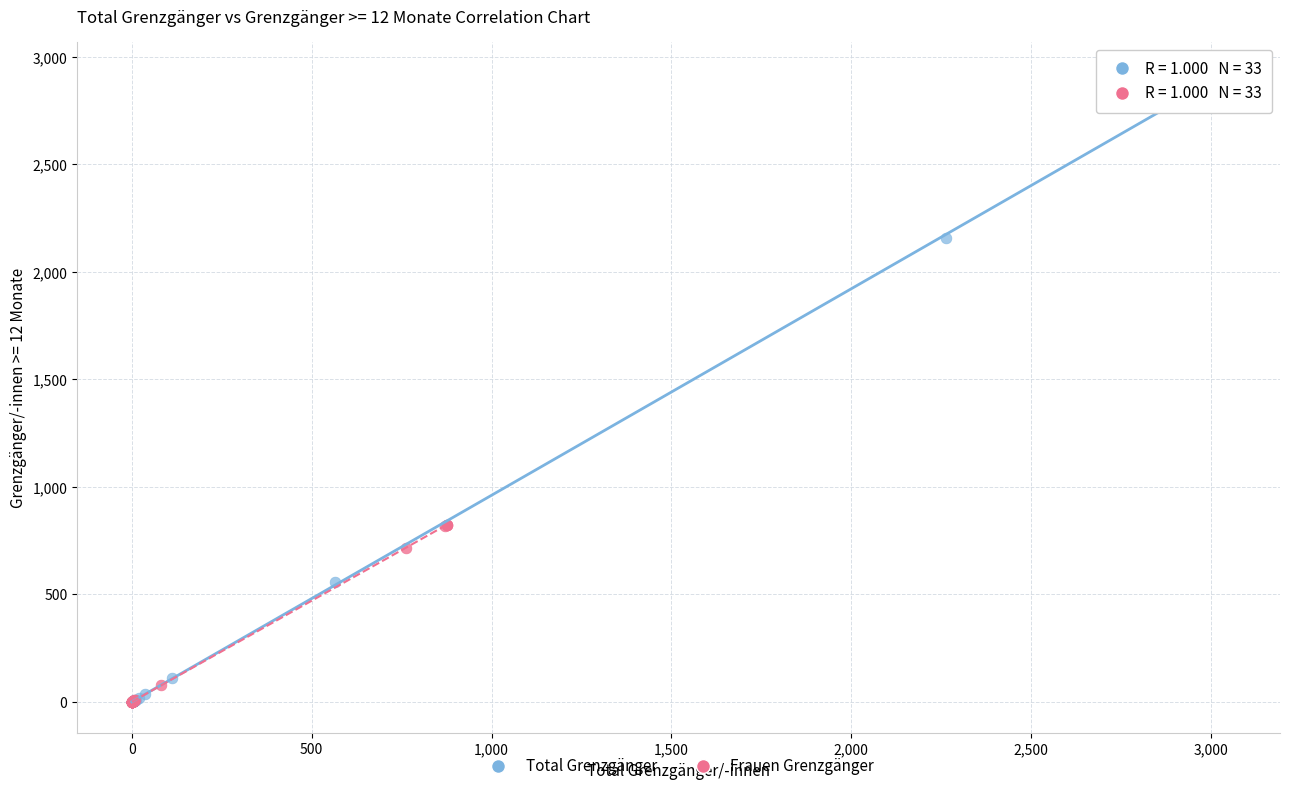

Which series contains the highest Y value?

Total Grenzgänger